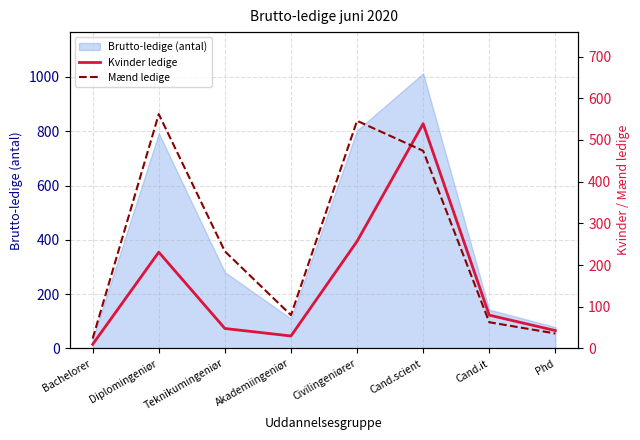

At which category does Mænd ledige reach its first local valley?

Akademiingeniør